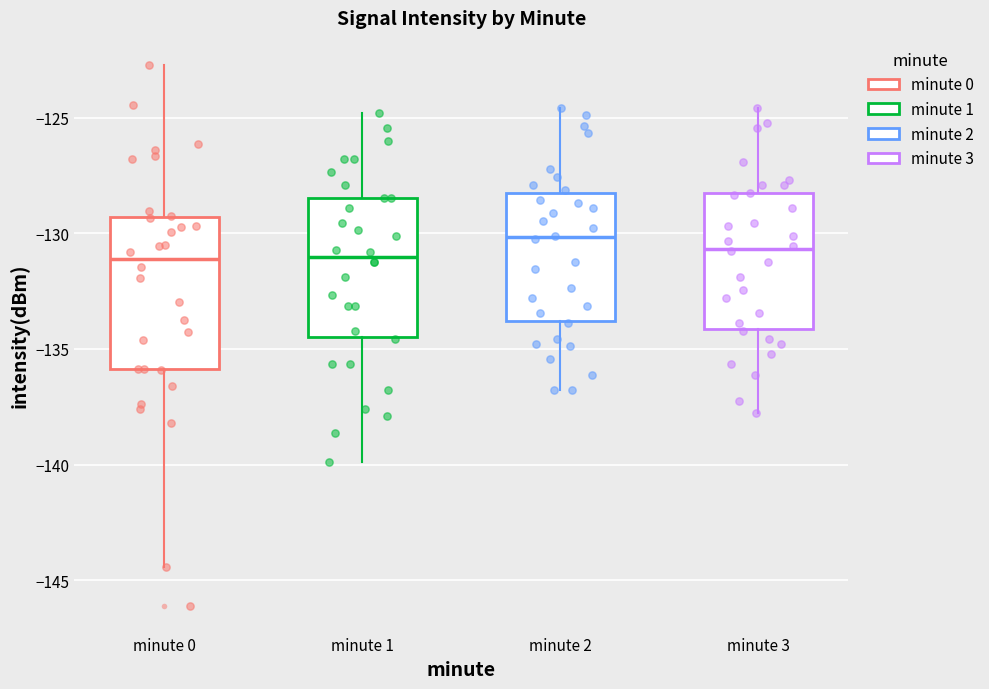

Reading left to right, transcribe this box plot: for each box, give where its median line is, the range the box spans, and where its two whiskers end, as read against the y-axis. The values are not printed on the chart, so give them approximately, as read against the axis.

minute 0: median -131.0, box -136.0 to -129.5, whiskers -144.5 to -122.5
minute 1: median -131.0, box -134.5 to -128.5, whiskers -140.0 to -125.0
minute 2: median -130.0, box -134.0 to -128.0, whiskers -137.0 to -124.5
minute 3: median -130.5, box -134.0 to -128.5, whiskers -138.0 to -124.5